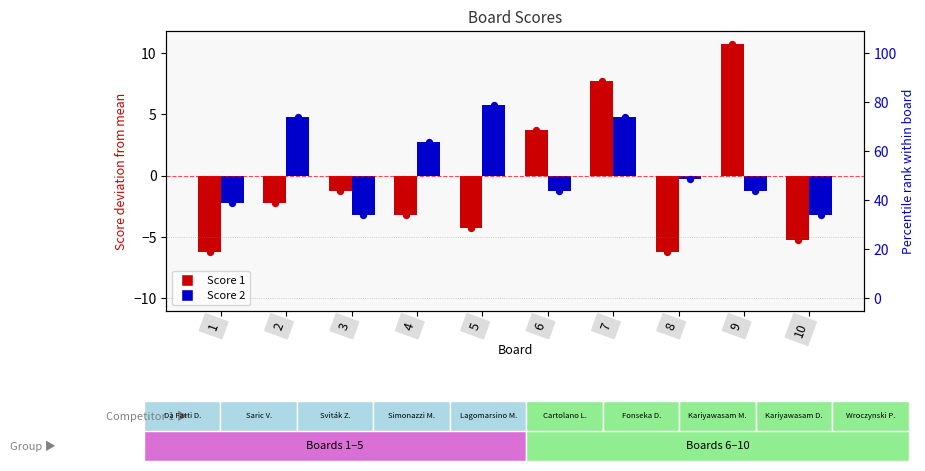

Which series has the widest spread of Y values?

Score 1